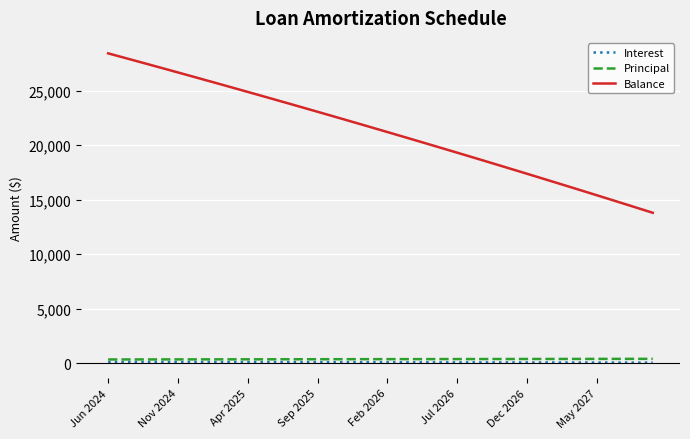

Which series has the largest range (max minus min)?

Balance